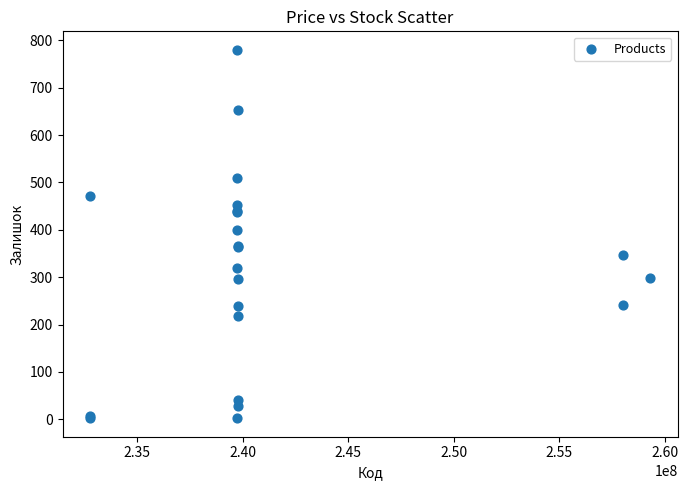

What Y value in the scatter plot is closest to 391?

400